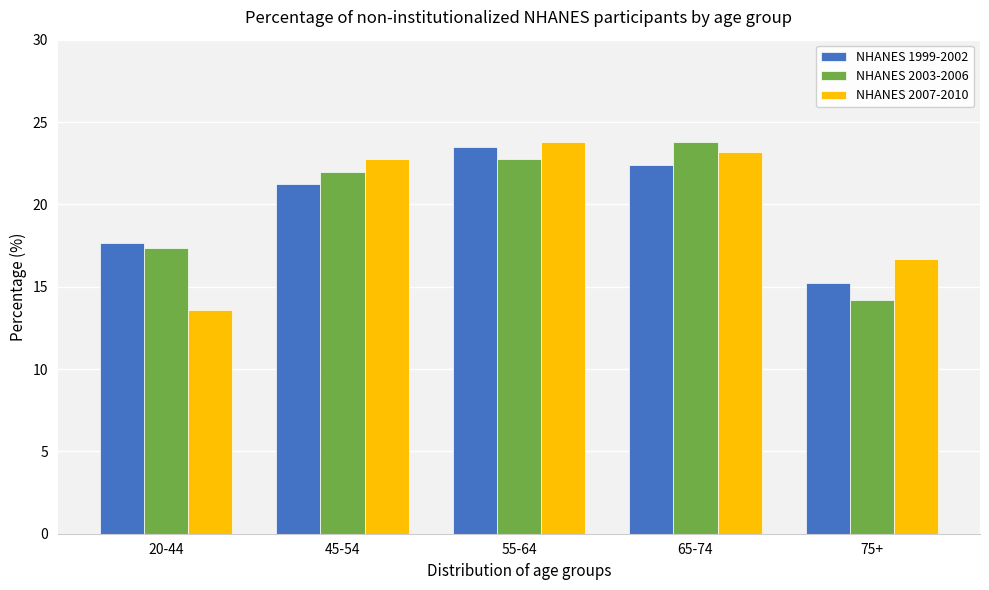

Reading right to left, list all the values displayed in this chart.

NHANES 1999-2002: 75+=15.2	65-74=22.4	55-64=23.5	45-54=21.3	20-44=17.7
NHANES 2003-2006: 75+=14.2	65-74=23.8	55-64=22.7	45-54=22.0	20-44=17.3
NHANES 2007-2010: 75+=16.7	65-74=23.2	55-64=23.8	45-54=22.7	20-44=13.6